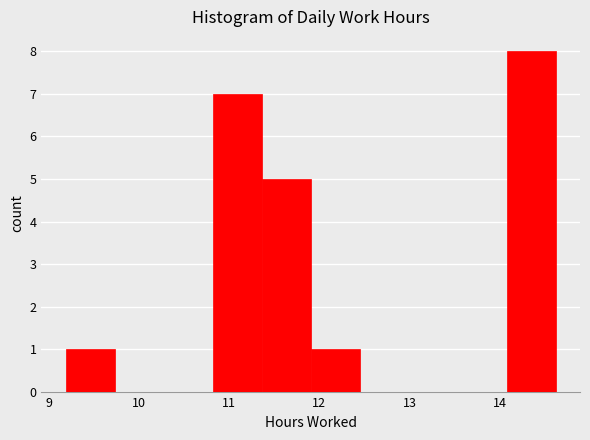

Reading left to right, transcribe this chart: for each bar, give the range it covers on the x-axis and its height. Neither the bar edges nor the heights are printed on the chart, so give them approximately, as read against the axes.

9.2 to 9.7: 1
9.7 to 10.3: 0
10.3 to 10.8: 0
10.8 to 11.4: 7
11.4 to 11.9: 5
11.9 to 12.4: 1
12.4 to 13.0: 0
13.0 to 13.5: 0
13.5 to 14.1: 0
14.1 to 14.6: 8